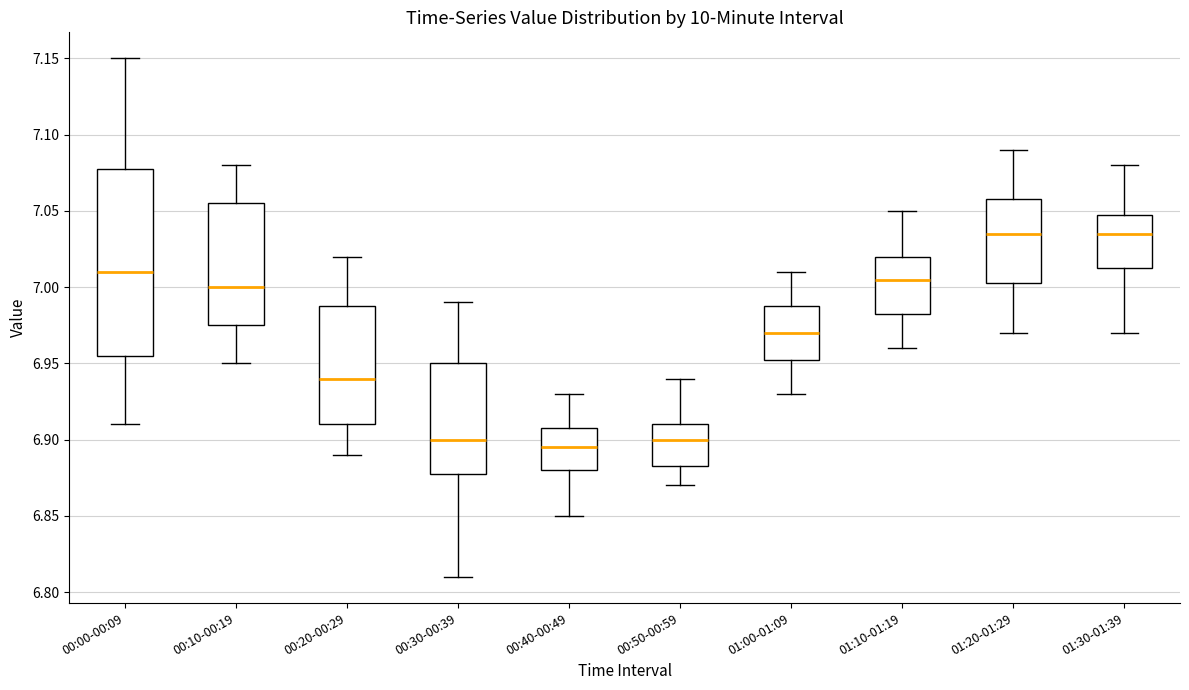

Reading left to right, read every box against the y-axis: the position of its median line, the range the box covers, and the ends of its whiskers. The values are not printed on the chart, so give them approximately, as read against the axis.

00:00-00:09: median 7.010, box 6.955 to 7.080, whiskers 6.910 to 7.150
00:10-00:19: median 7.000, box 6.975 to 7.055, whiskers 6.950 to 7.080
00:20-00:29: median 6.940, box 6.910 to 6.990, whiskers 6.890 to 7.020
00:30-00:39: median 6.900, box 6.880 to 6.950, whiskers 6.810 to 6.990
00:40-00:49: median 6.895, box 6.880 to 6.910, whiskers 6.850 to 6.930
00:50-00:59: median 6.900, box 6.885 to 6.910, whiskers 6.870 to 6.940
01:00-01:09: median 6.970, box 6.955 to 6.990, whiskers 6.930 to 7.010
01:10-01:19: median 7.005, box 6.985 to 7.020, whiskers 6.960 to 7.050
01:20-01:29: median 7.035, box 7.005 to 7.060, whiskers 6.970 to 7.090
01:30-01:39: median 7.035, box 7.015 to 7.050, whiskers 6.970 to 7.080